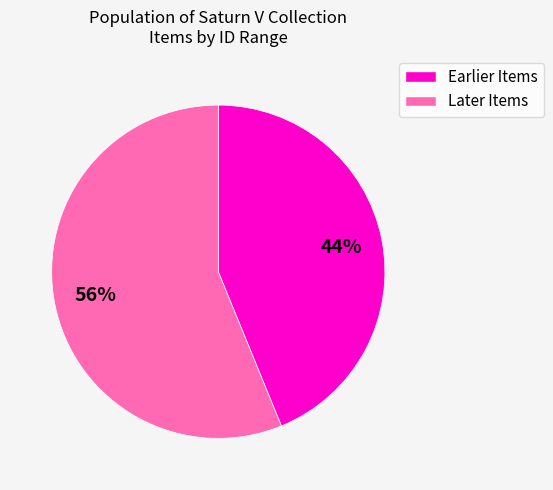

Is there a majority slice in this chart?

Yes